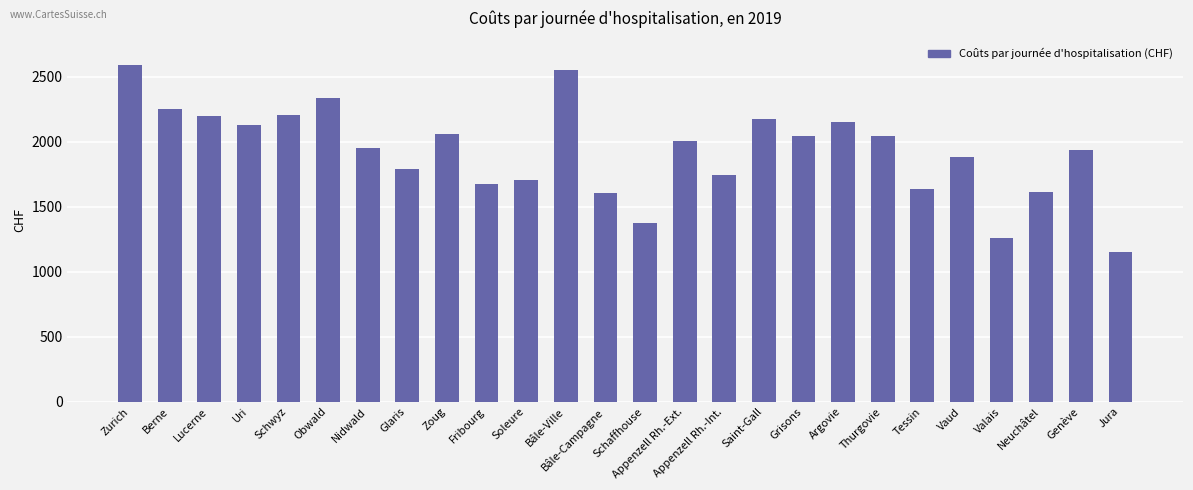

At which category does the chart reach its minimum across all series?

Jura